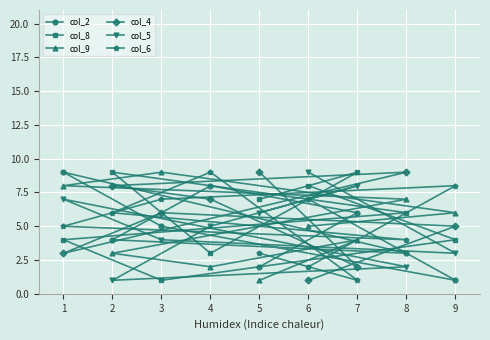

At which label does col_6 reach its minimum?

7